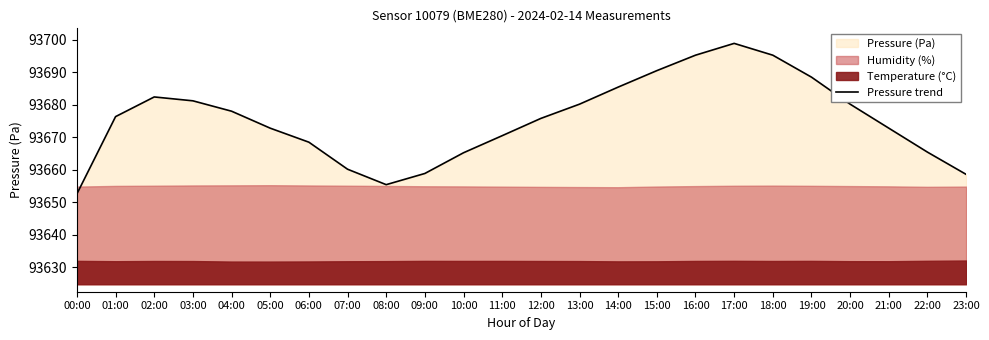

List the labels in order of value, largest first.

17:00, 16:00, 18:00, 15:00, 19:00, 14:00, 02:00, 03:00, 13:00, 20:00, 04:00, 01:00, 12:00, 05:00, 21:00, 11:00, 06:00, 22:00, 10:00, 07:00, 09:00, 23:00, 08:00, 00:00